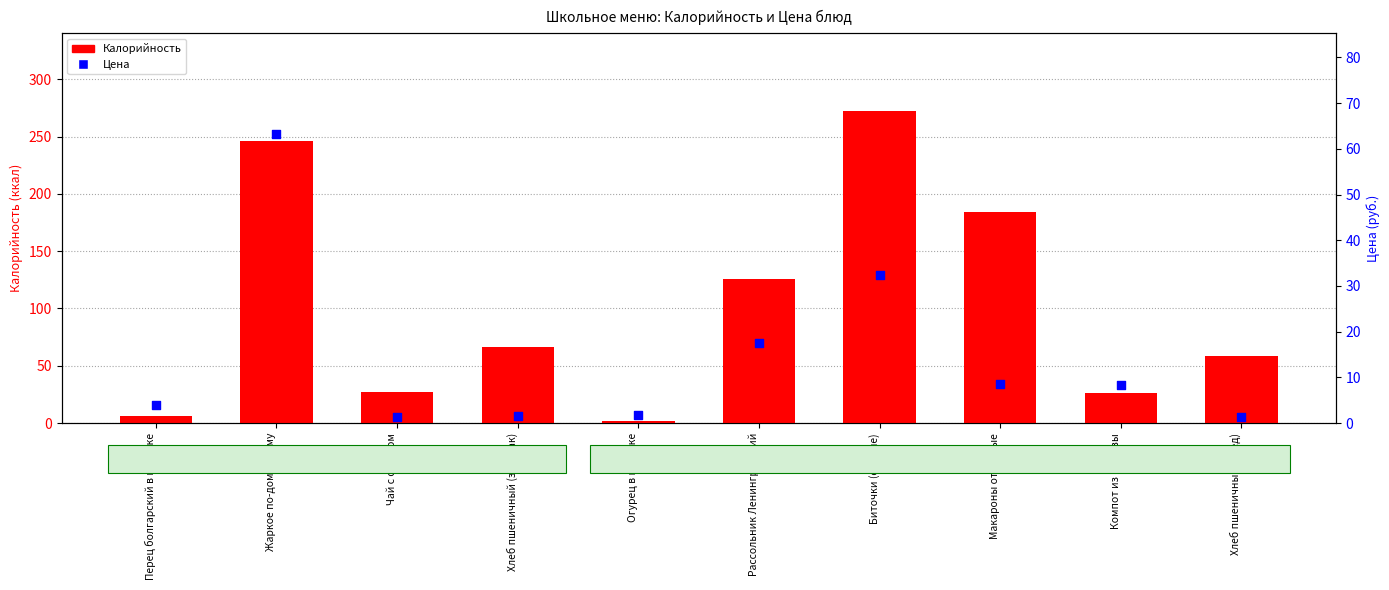

At how many categories does at least one series exceed 86?

4